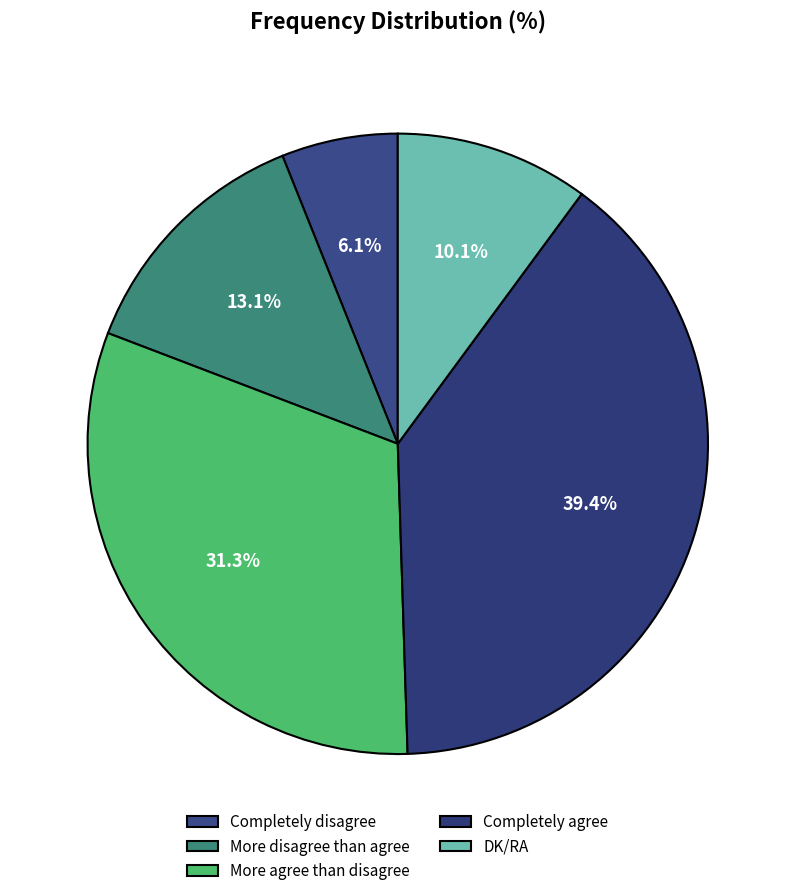

Combined, what portion of the pie is Completely disagree and Completely agree?

45.5%